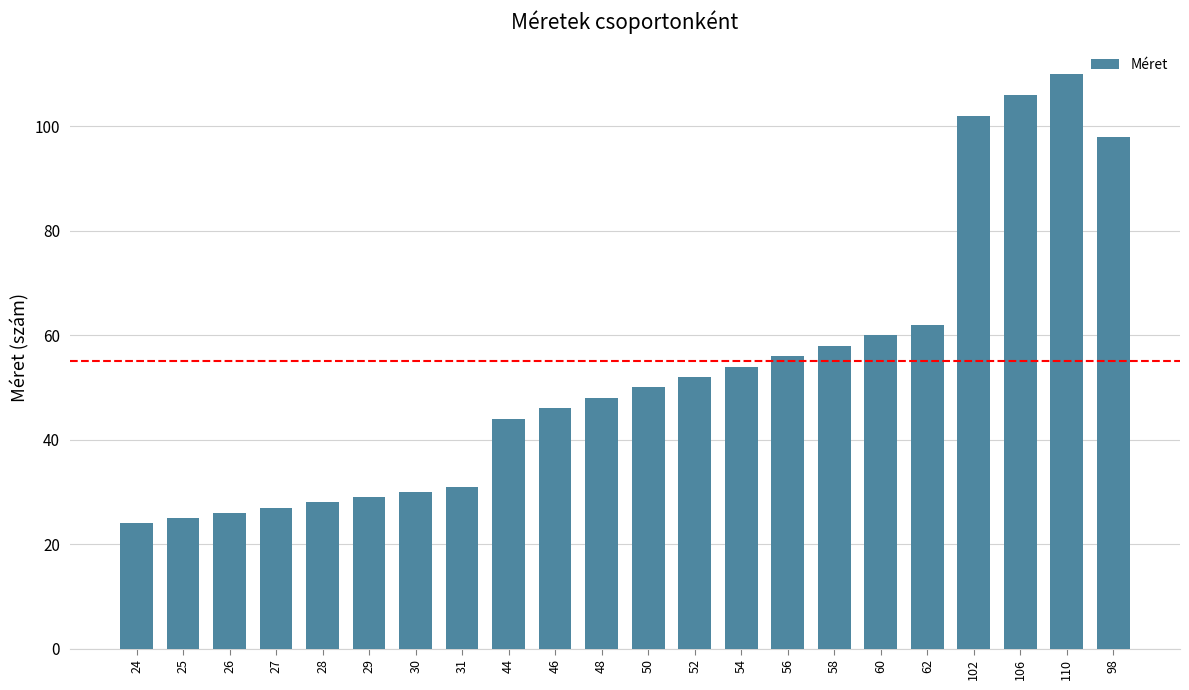

Reading right to left, transcribe all the data shown in this chart.

98	110	106	102	62	60	58	56	54	52	50	48	46	44	31	30	29	28	27	26	25	24